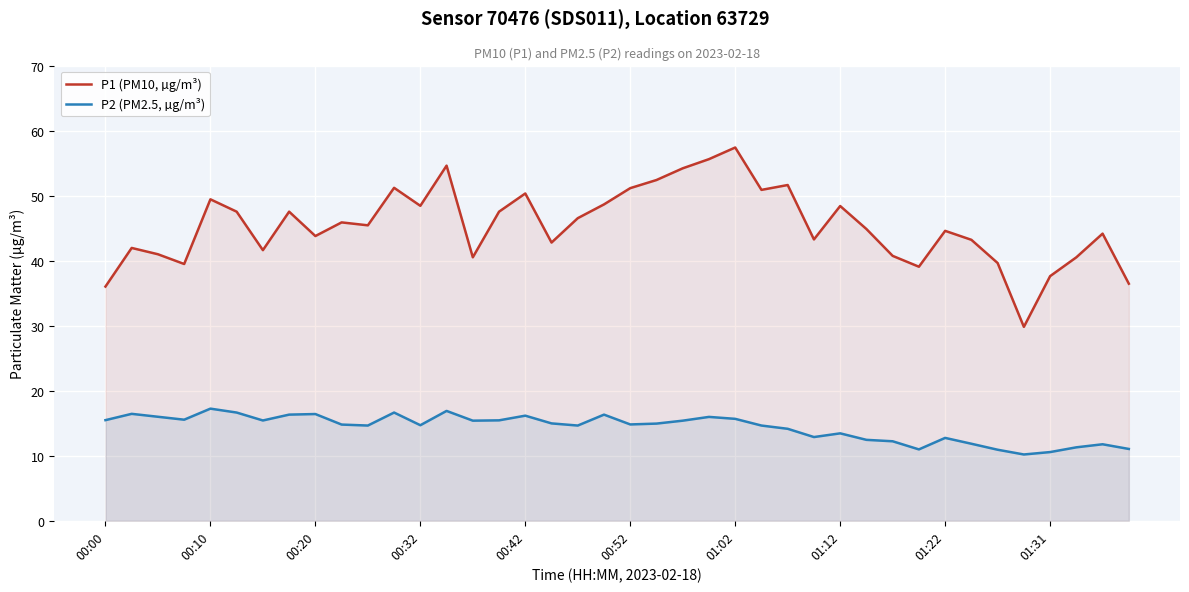

Which series has the largest total across all categories?

P1 (PM10, µg/m³)